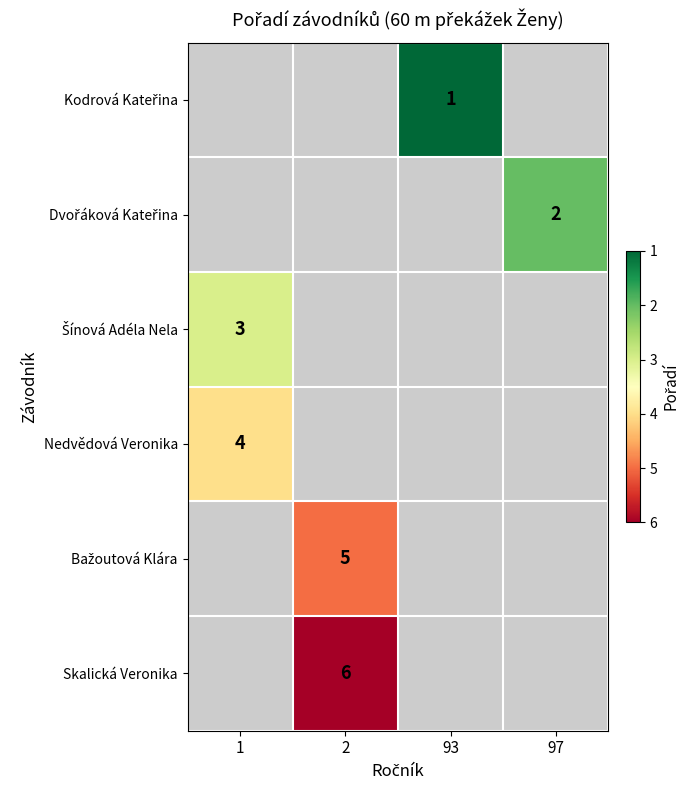

How many positive values does the Šínová Adéla Nela series have?

1